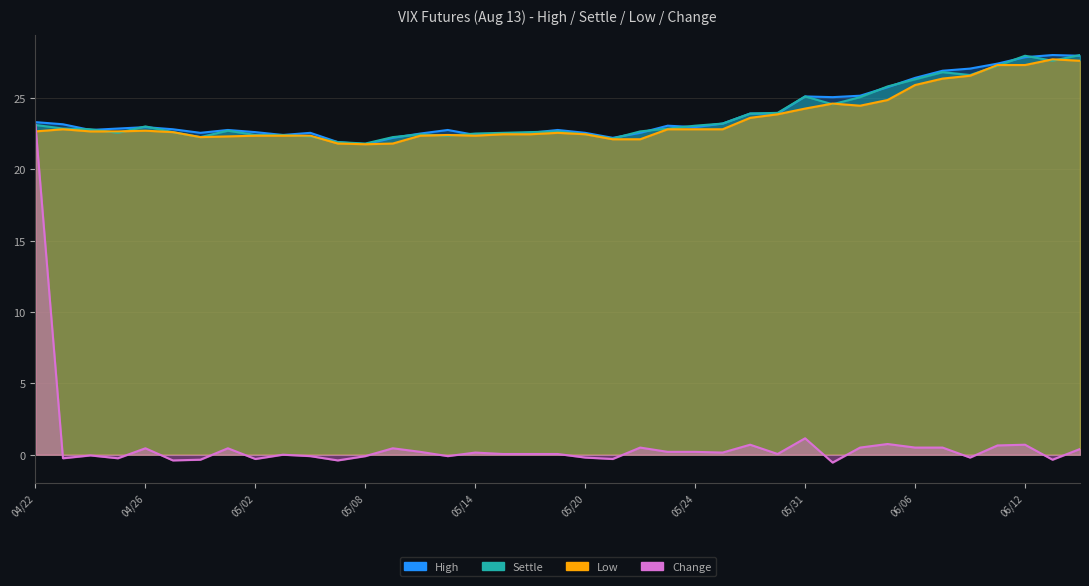

Between 04/29 and 05/20, which series saw the biggest shift?

High